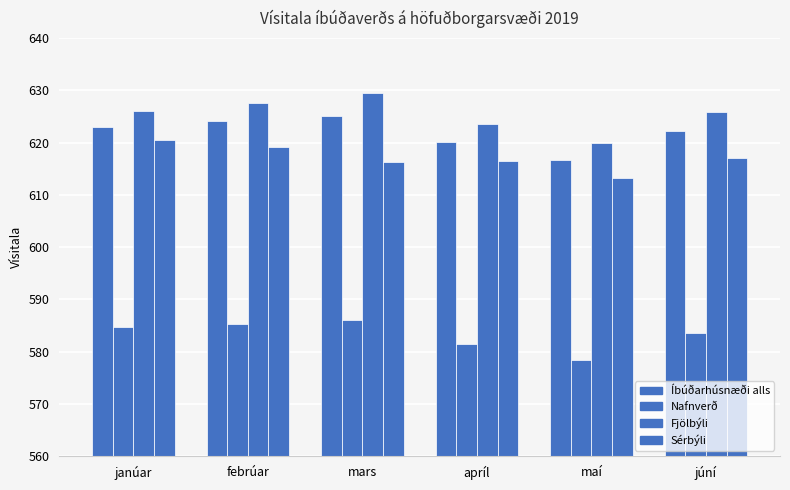

At which category does the chart reach its peak across all series?

mars